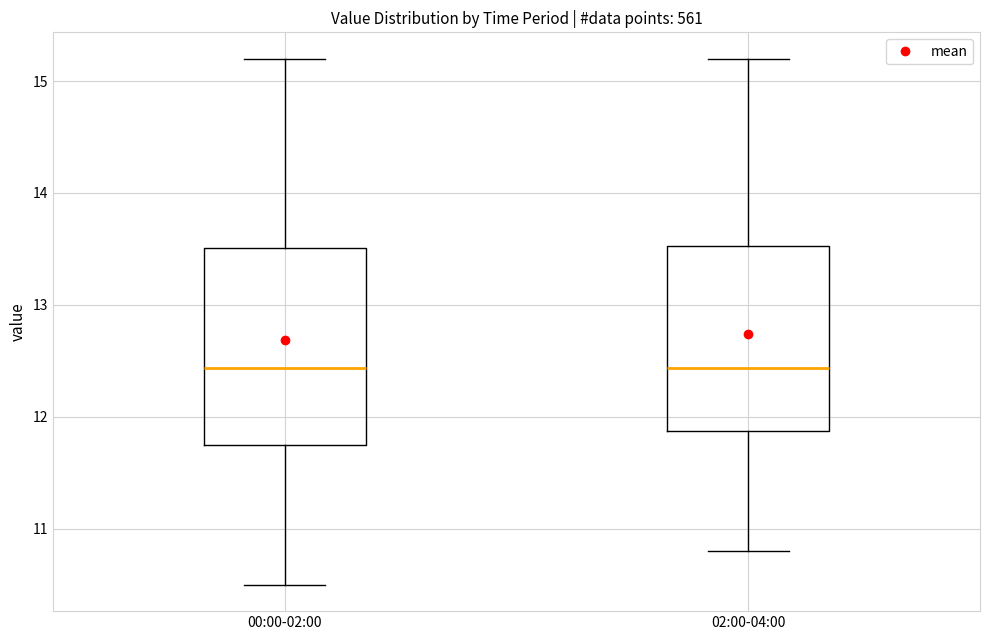

Where does the upper whisker of the box for 02:00-04:00 end on the y-axis? The values are not printed on the chart, so give them approximately, as read against the axis.

15.2